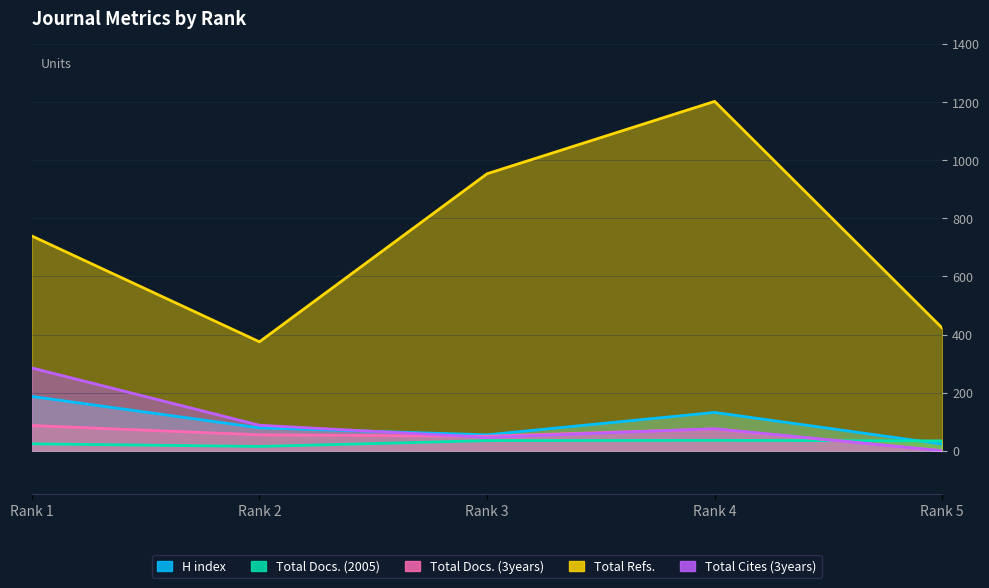

What is the value of the Total Docs. (3years) point at the 2nd from the left?

55